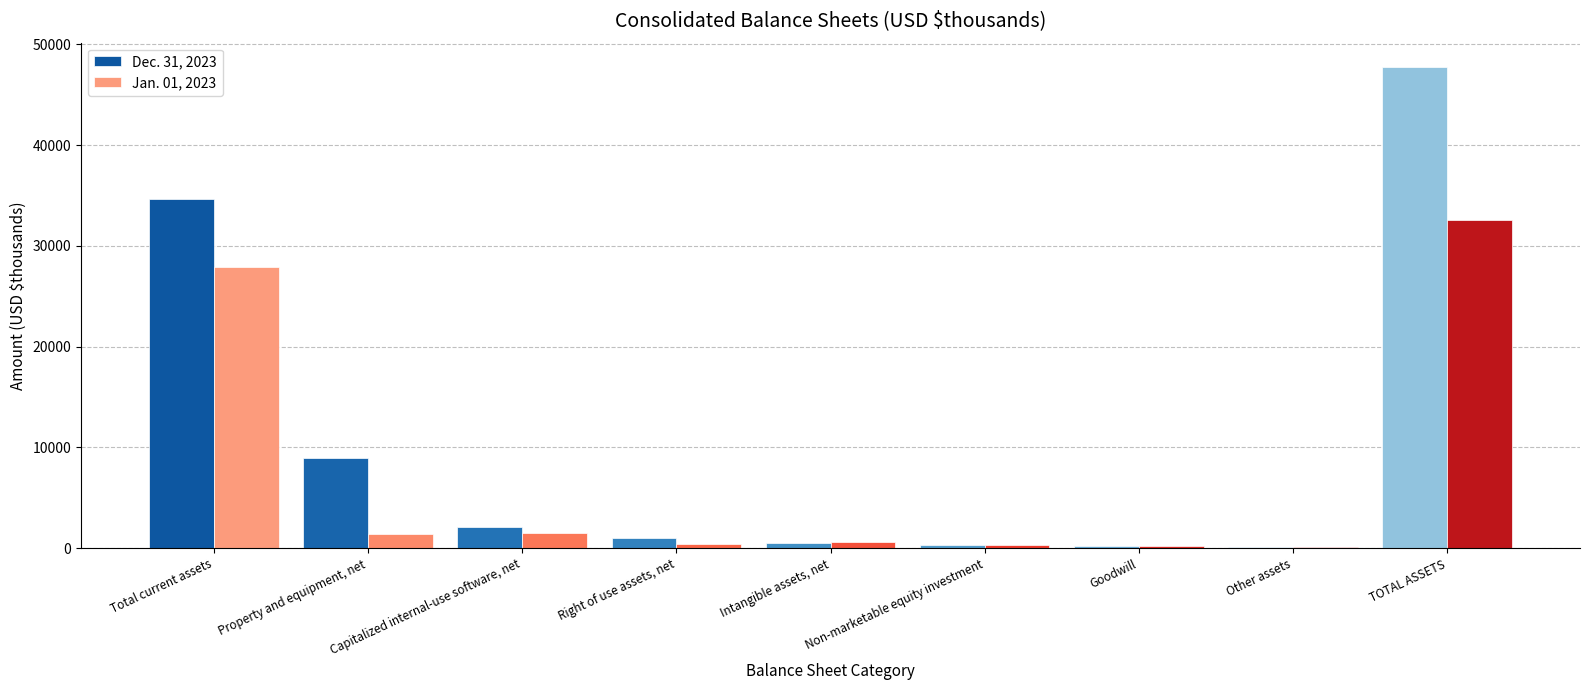

What is the sum of all Dec. 31, 2023 values?

95584